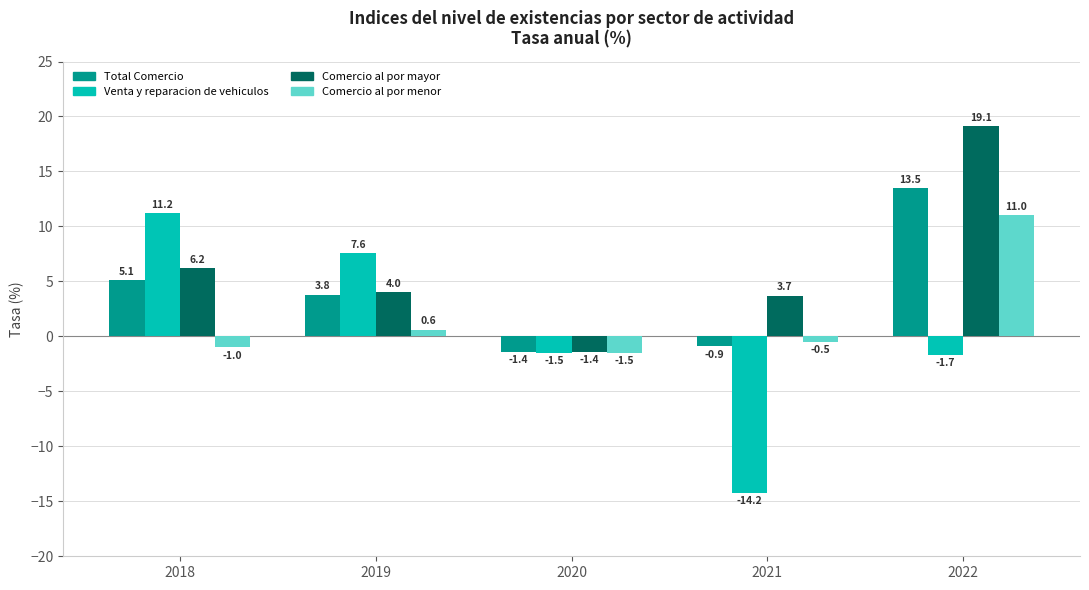

List the series in order of their overall mean, lowest first.

Venta y reparacion de vehiculos, Comercio al por menor, Total Comercio, Comercio al por mayor